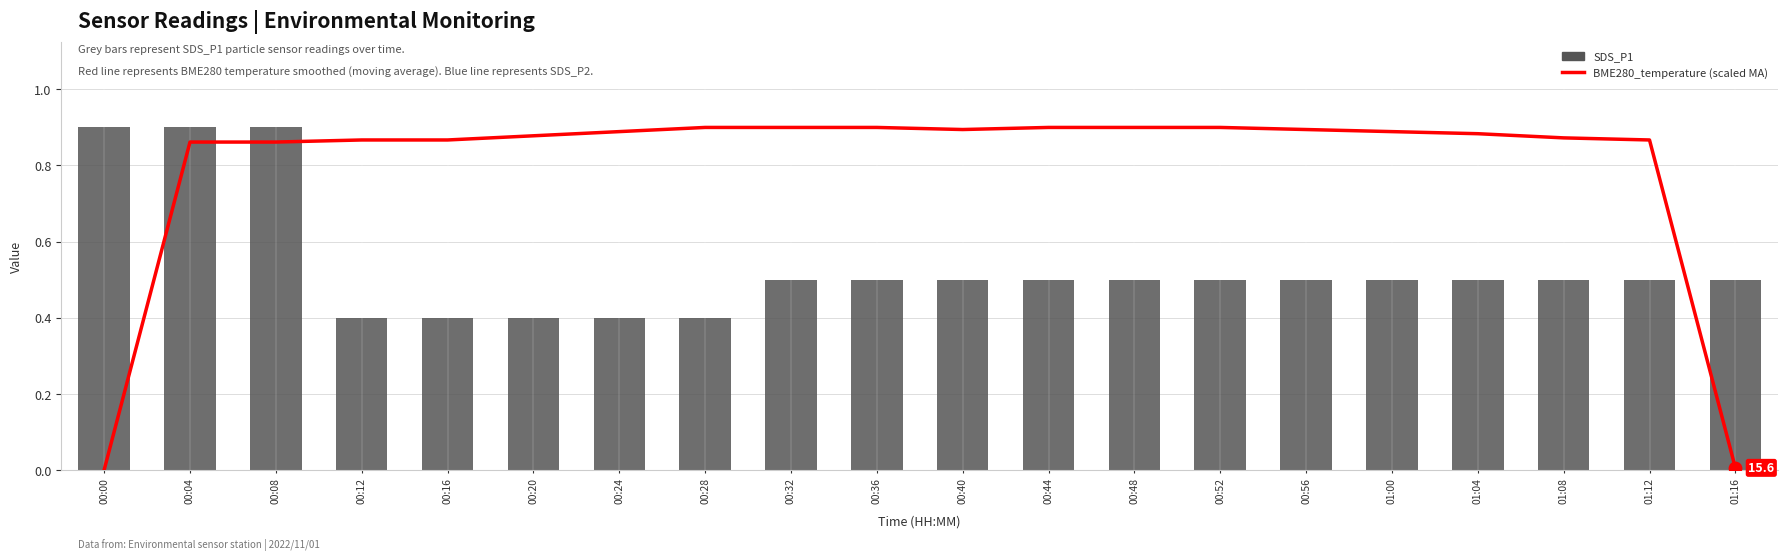

At how many categories does at least one series exceed 0?

20